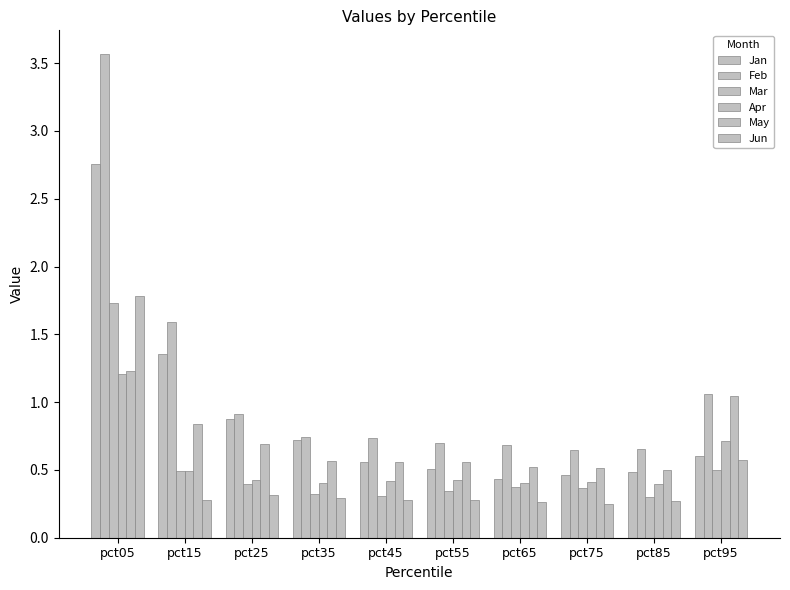

What is the difference between the highest and lowest values at pct35?

0.5